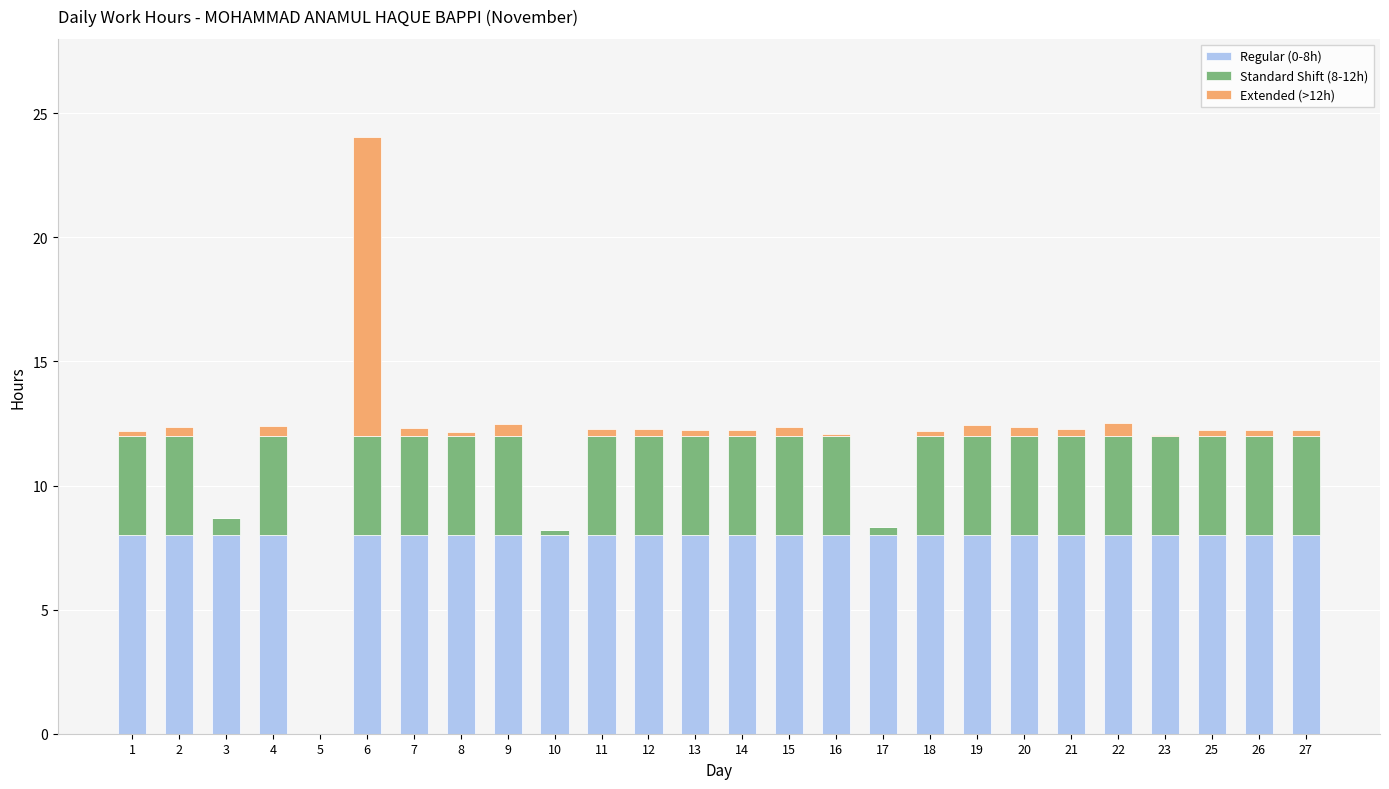

The value of Regular (0-8h) at 18 is 8.0. True or false?

True